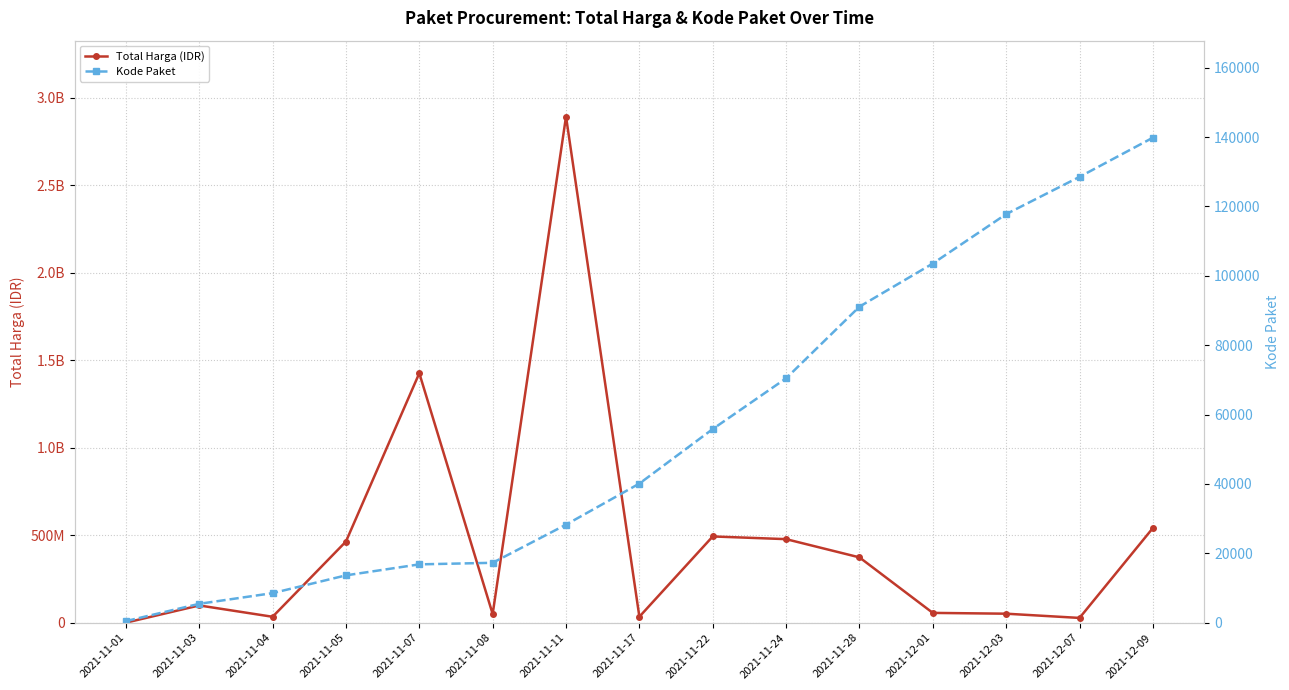

The value of Kode Paket at 2021-11-22 is 55826. True or false?

True